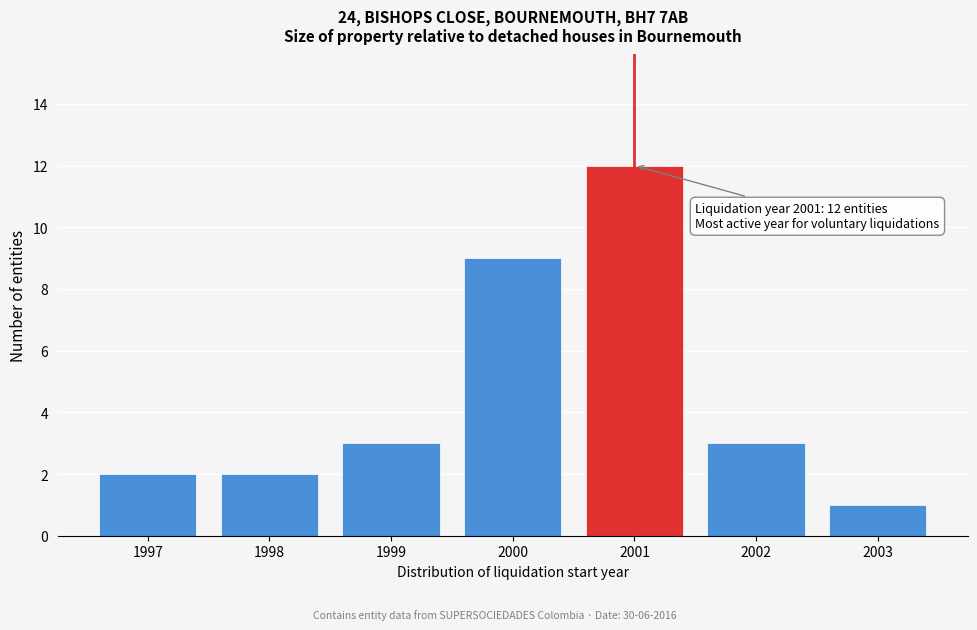

Reading right to left, list all the values displayed in this chart.

2003=1	2002=3	2001=12	2000=9	1999=3	1998=2	1997=2